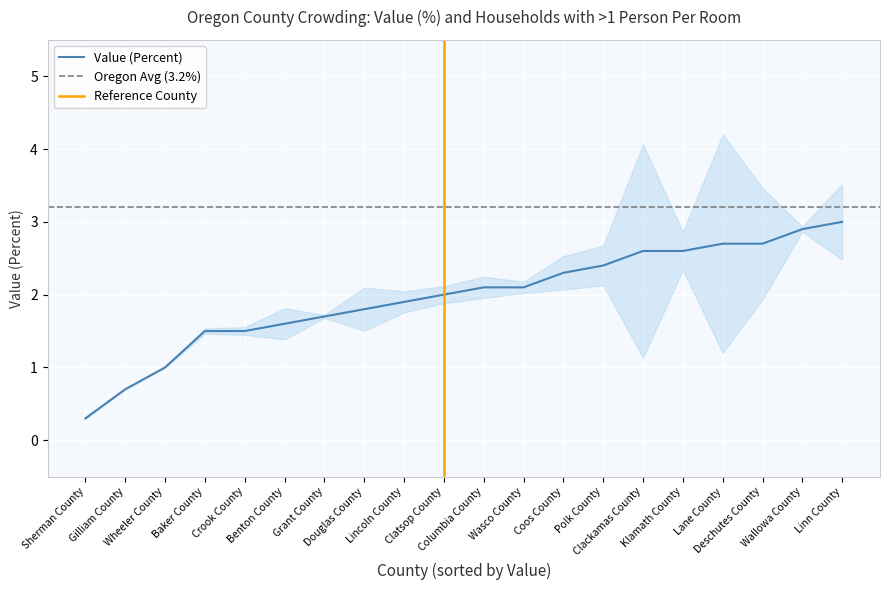

What is the label of the 9th point from the left?

Lincoln County